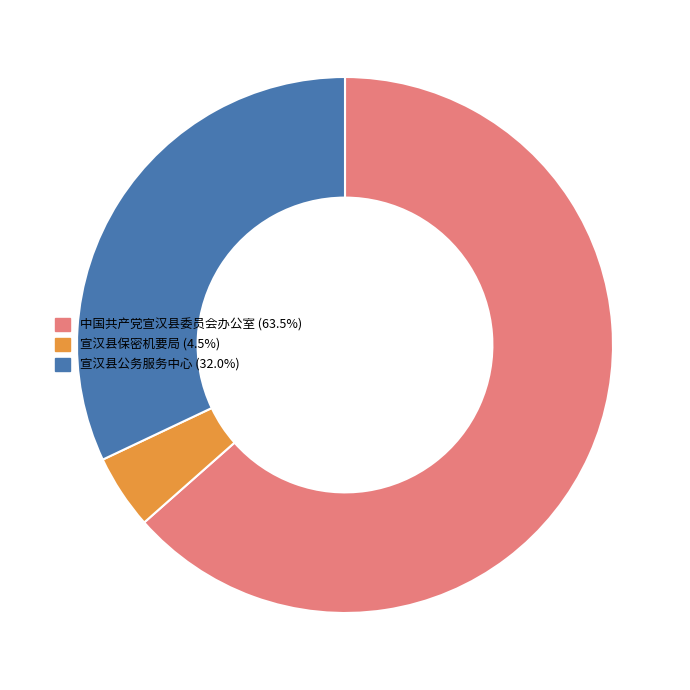

True or false: 宣汉县公务服务中心 accounts for 32% of the total.

True